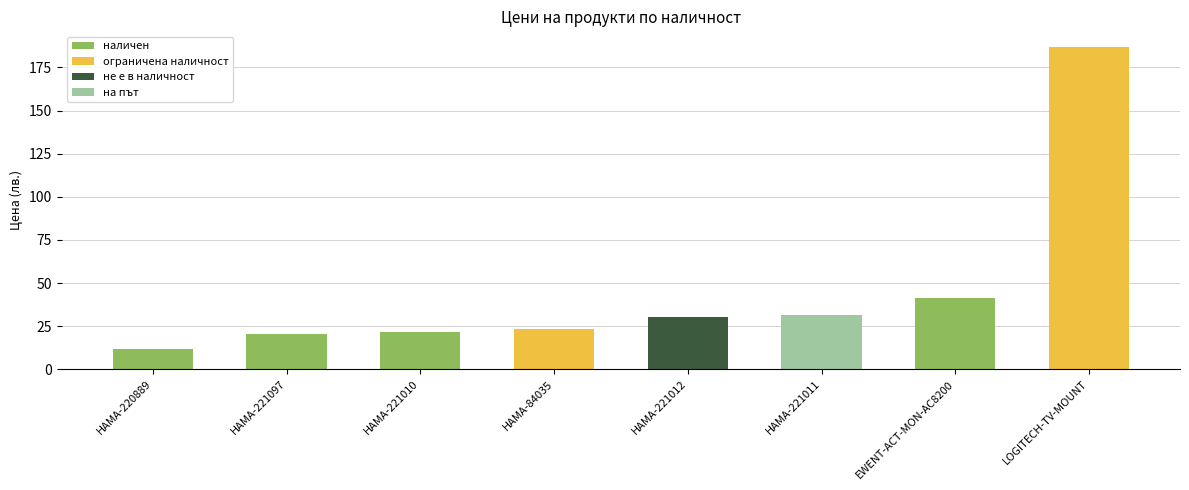

Does the chart contain any negative values?

No